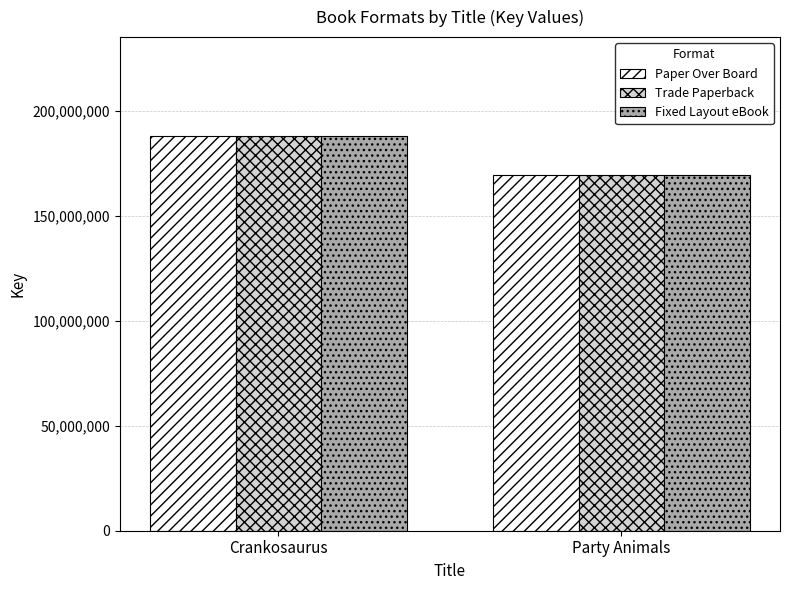

What is the sum of the Trade Paperback values at Party Animals and Crankosaurus?

357165482